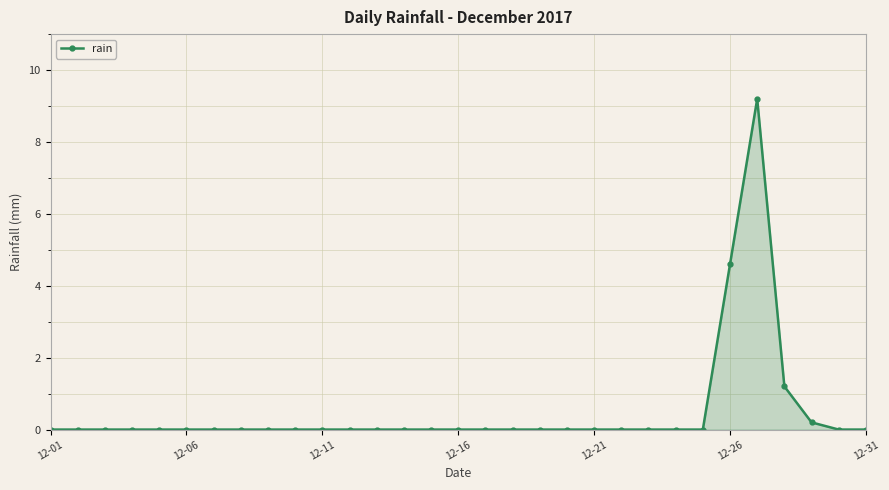

What is the difference between the maximum and second lowest values?

9.2